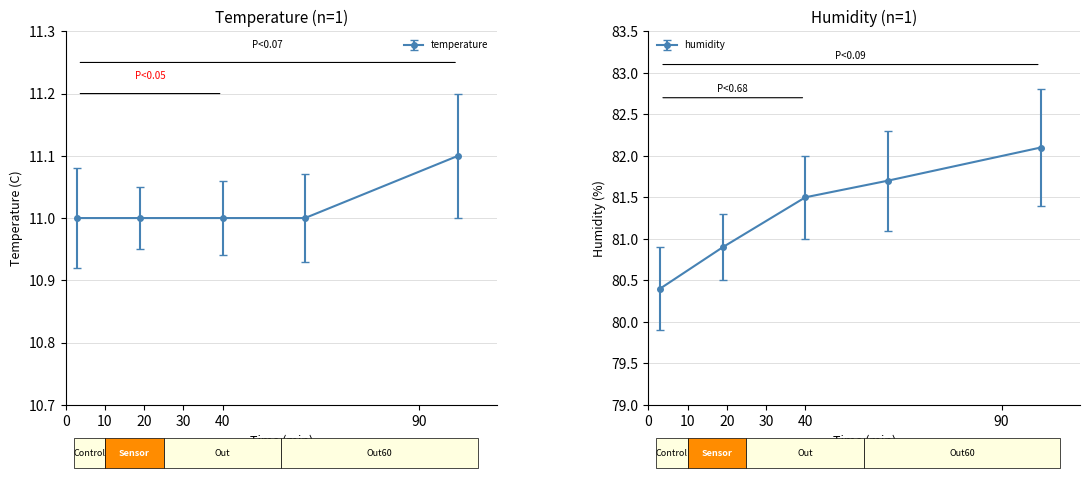

Which series has the widest spread of values?

humidity